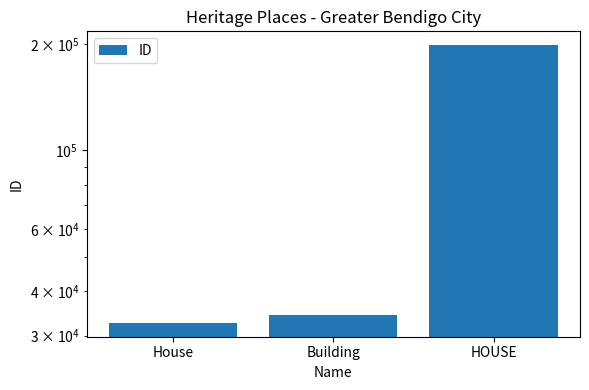

Which has a higher value, HOUSE or Building?

HOUSE